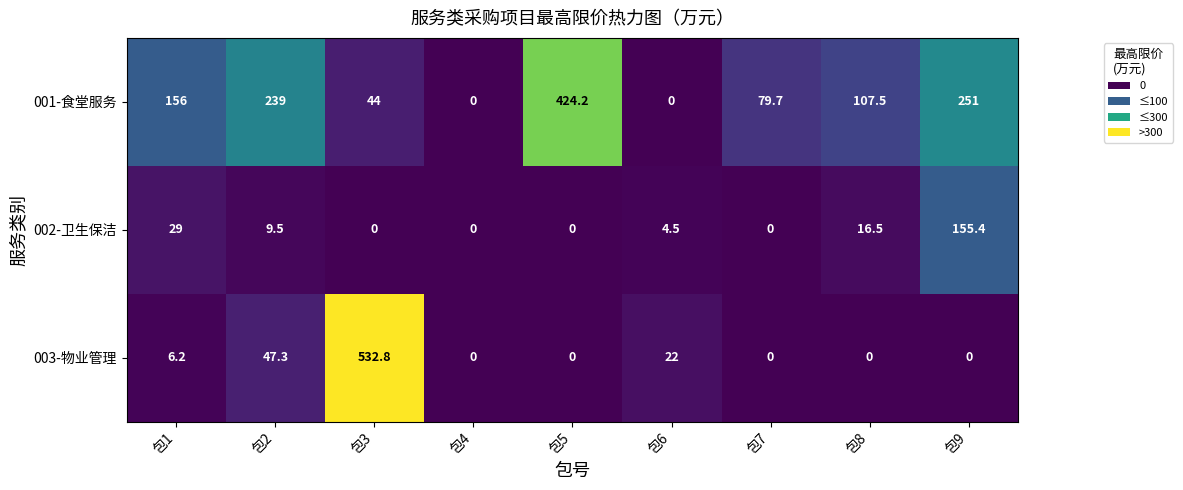

Which series has the widest spread of values?

003-物业管理